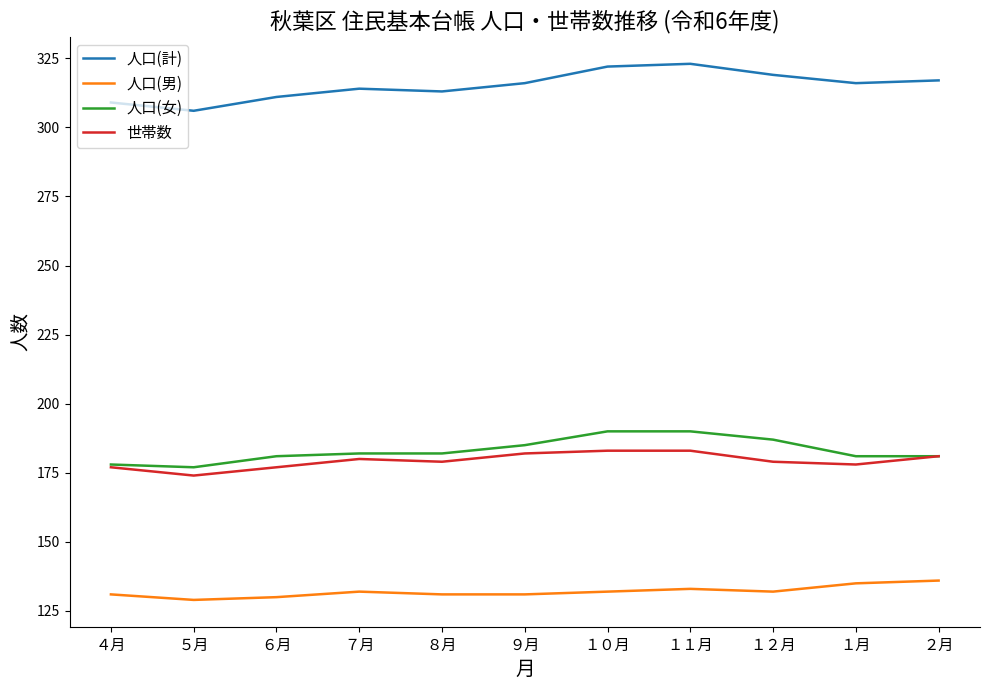

Reading right to left, transcribe all the data shown in this chart.

人口(計): 317	316	319	323	322	316	313	314	311	306	309
人口(男): 136	135	132	133	132	131	131	132	130	129	131
人口(女): 181	181	187	190	190	185	182	182	181	177	178
世帯数: 181	178	179	183	183	182	179	180	177	174	177